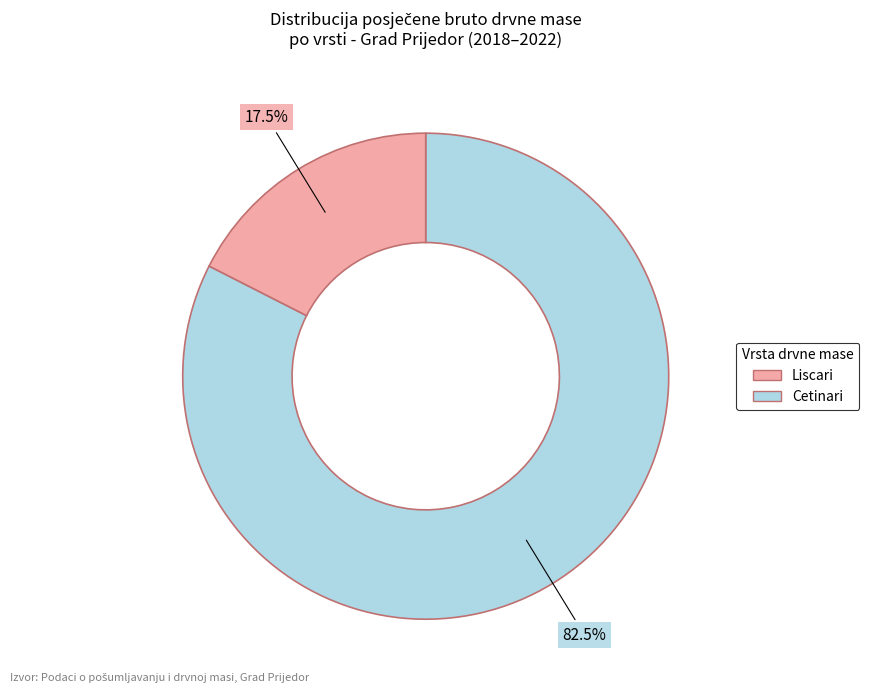

Is there a majority slice in this chart?

Yes